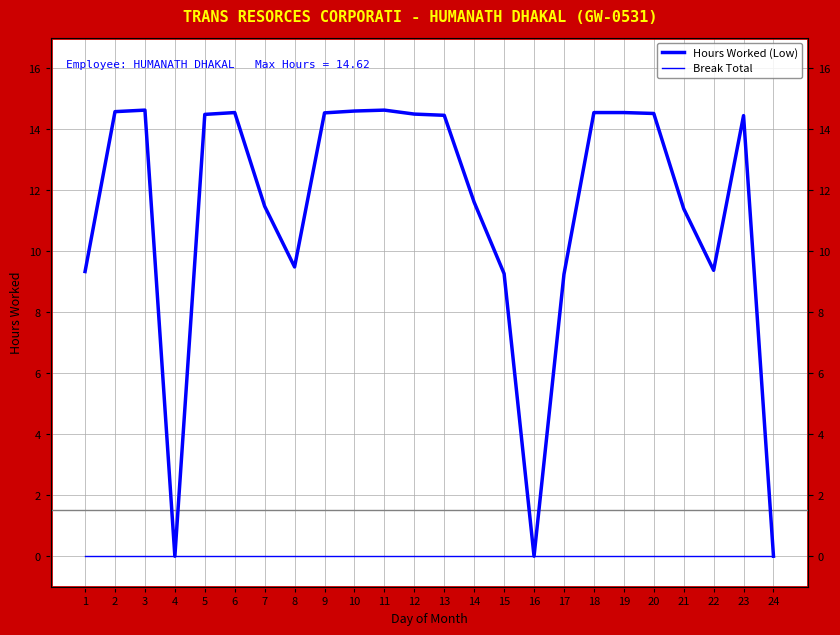

How many series are shown in this chart?

2